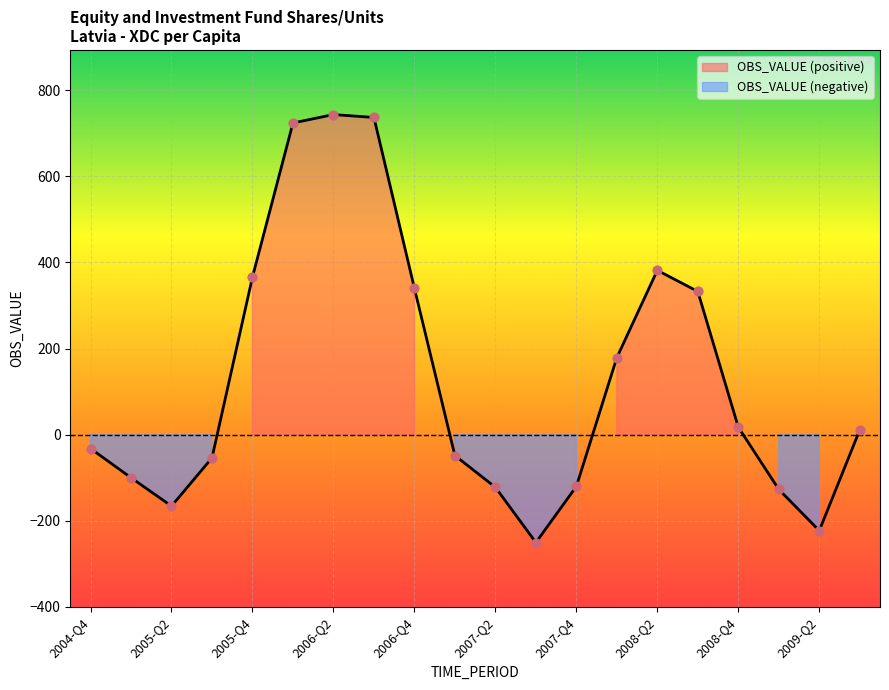

What is the ratio of the value at 2008-Q1 to the value at 2006-Q1?

0.2